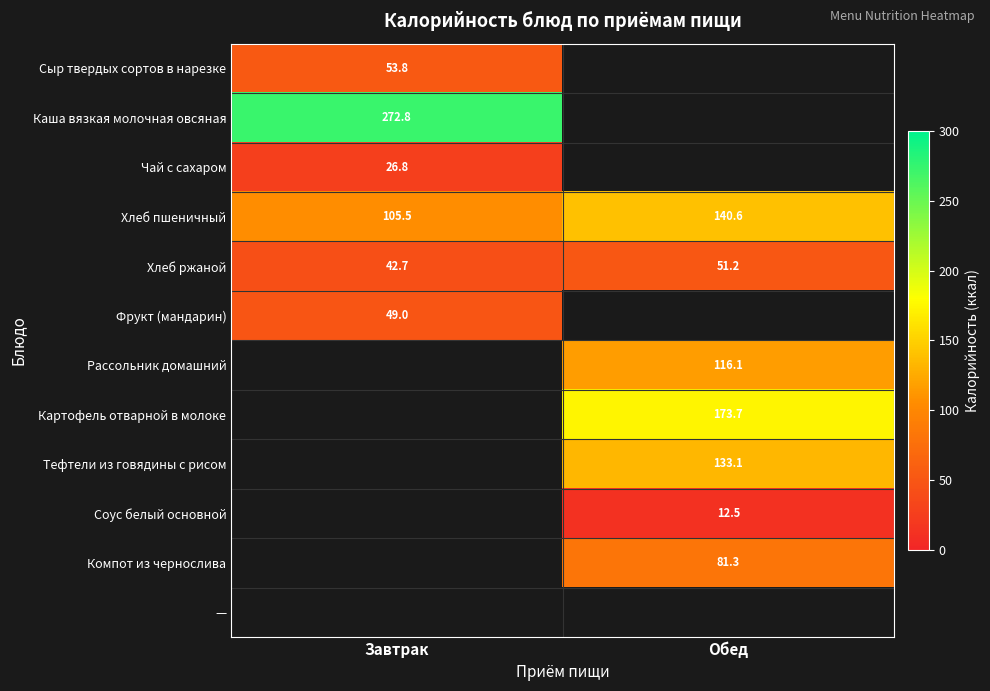

Which category has the lowest value in the Хлеб ржаной series?

Завтрак